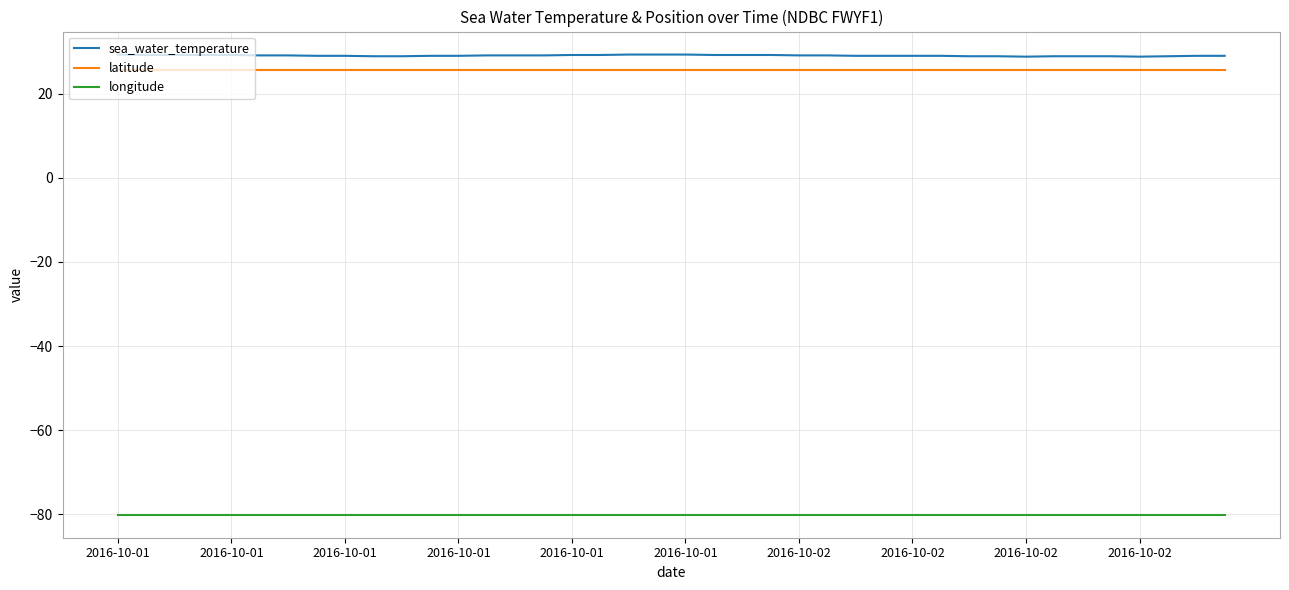

What is the lowest value of the latitude series?

25.6